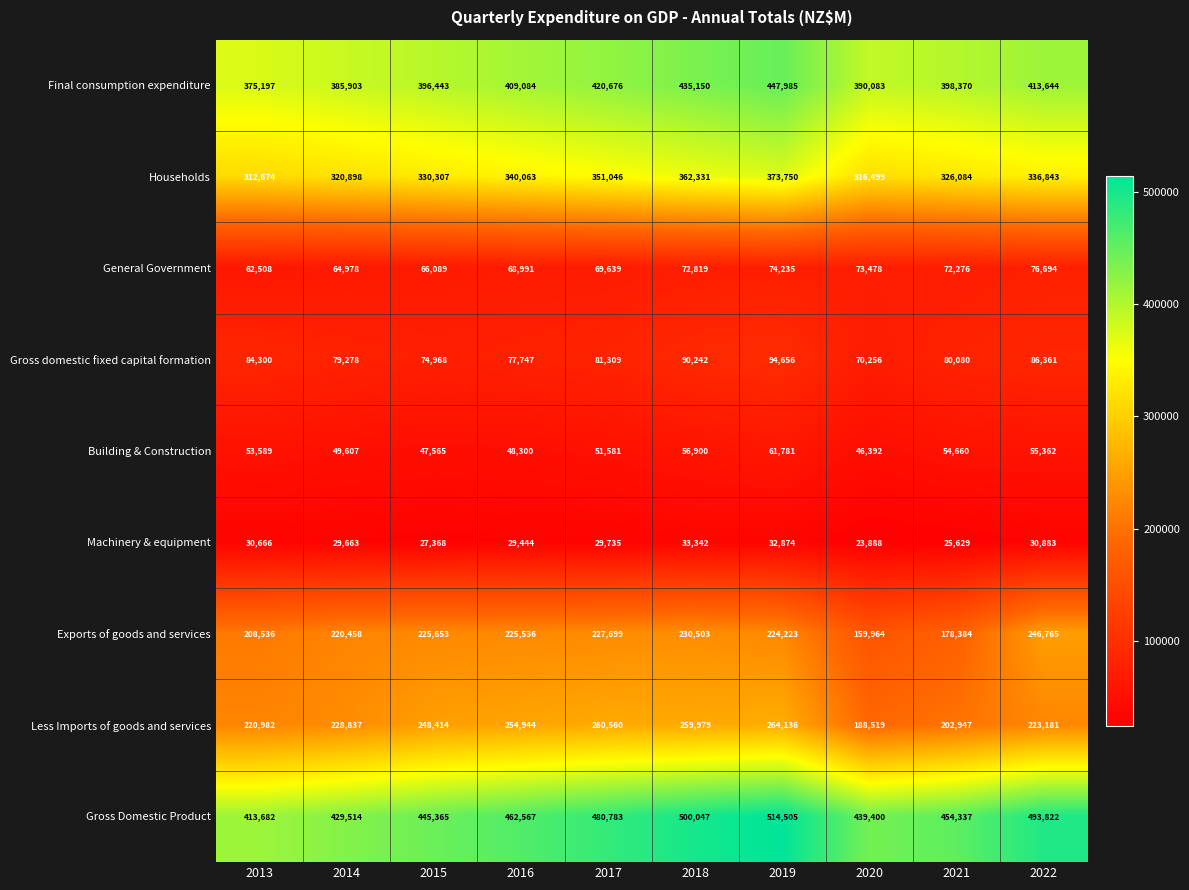

Is it true that General Government equals 36612 at 2016?

False